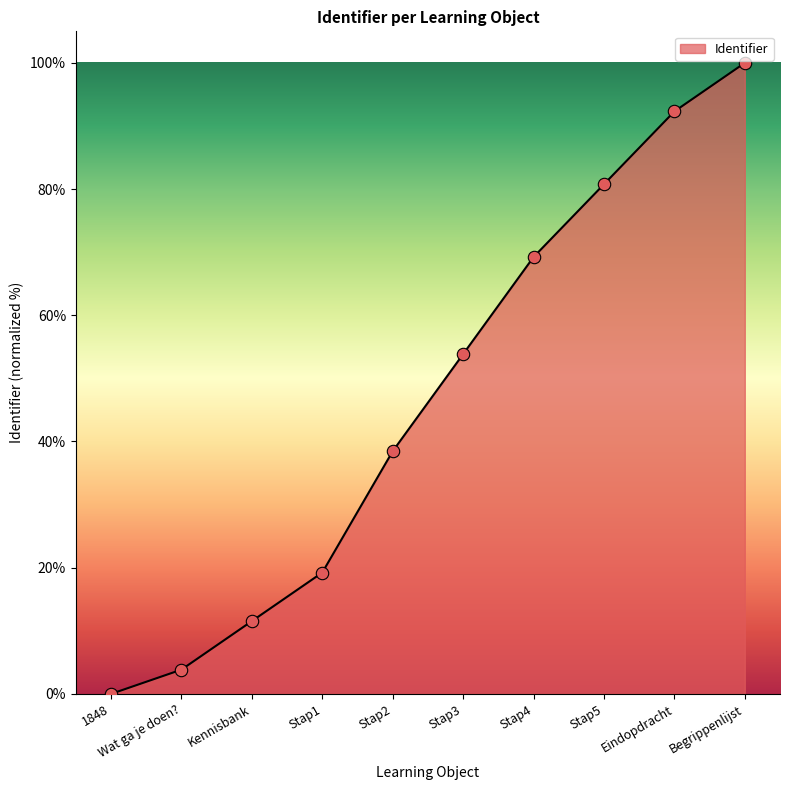

Which has a higher value, Stap1 or Stap2?

Stap2